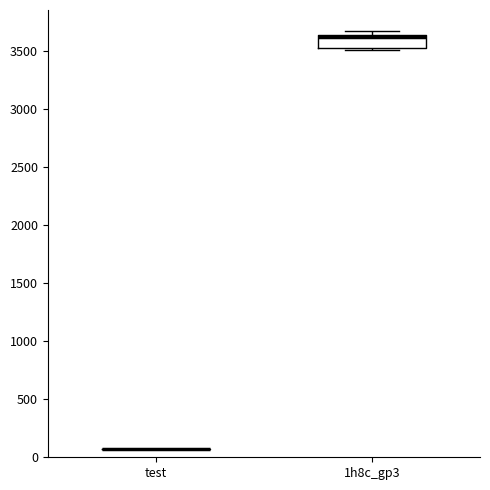

Reading left to right, read every box against the y-axis: the position of its median line, the range the box covers, and the ends of its whiskers. The values are not printed on the chart, so give them approximately, as read against the axis.

test: box collapsed to a line at 50, whiskers 50 to 50
1h8c_gp3: median 3600, box 3550 to 3650, whiskers 3500 to 3700